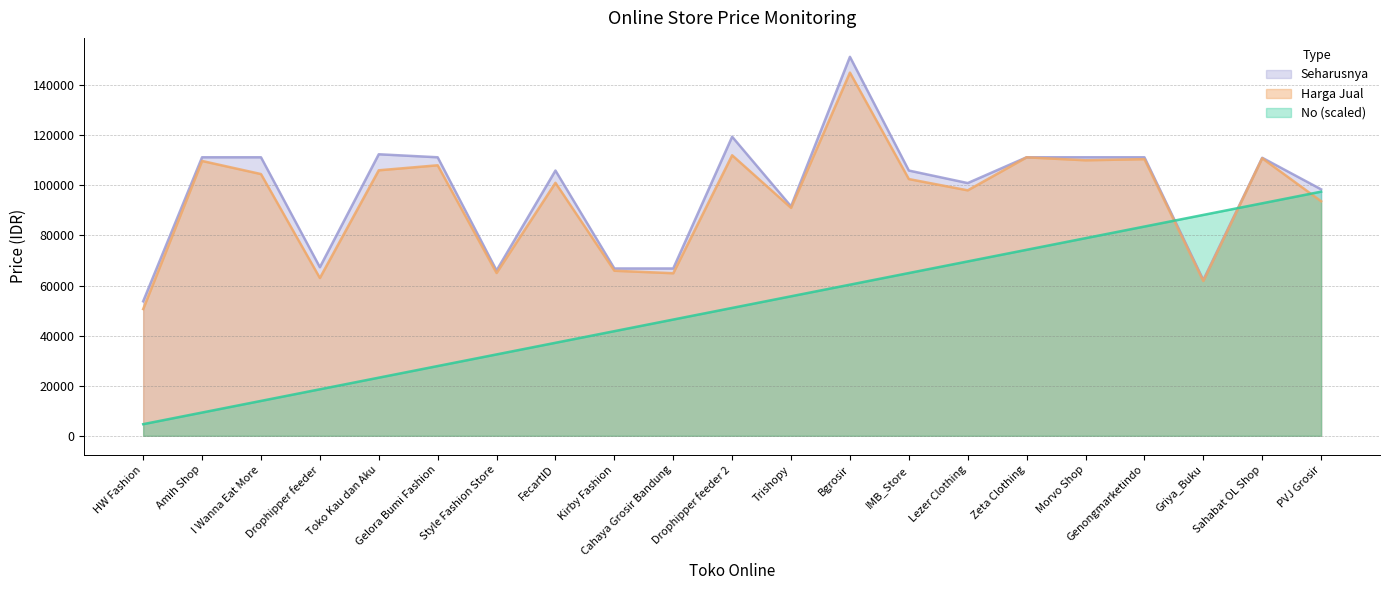

How many distinct data groups are displayed?

3